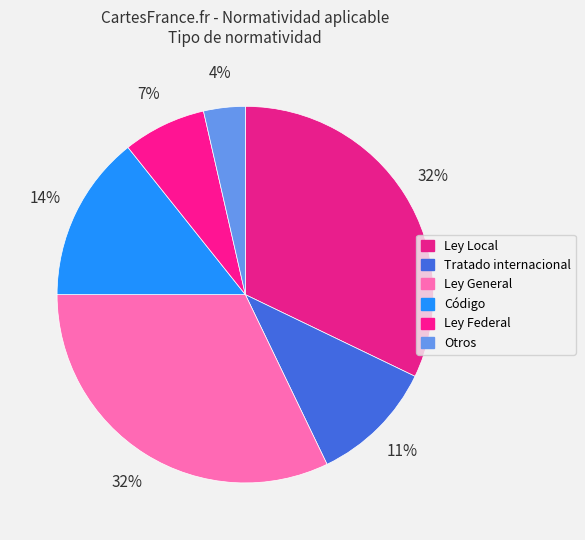

Which category has the smallest portion of the pie?

Otros